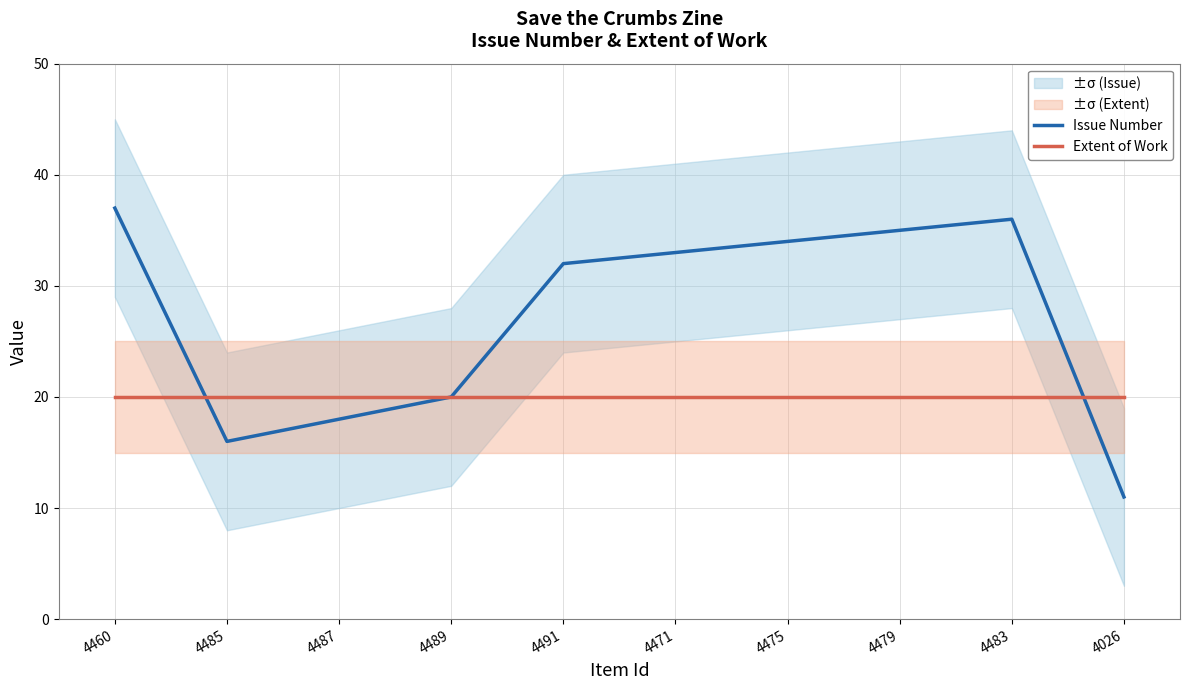

Reading right to left, transcribe all the data shown in this chart.

Issue Number: 4026=11	4483=36	4479=35	4475=34	4471=33	4491=32	4489=20	4487=18	4485=16	4460=37
Extent of Work: 4026=20	4483=20	4479=20	4475=20	4471=20	4491=20	4489=20	4487=20	4485=20	4460=20